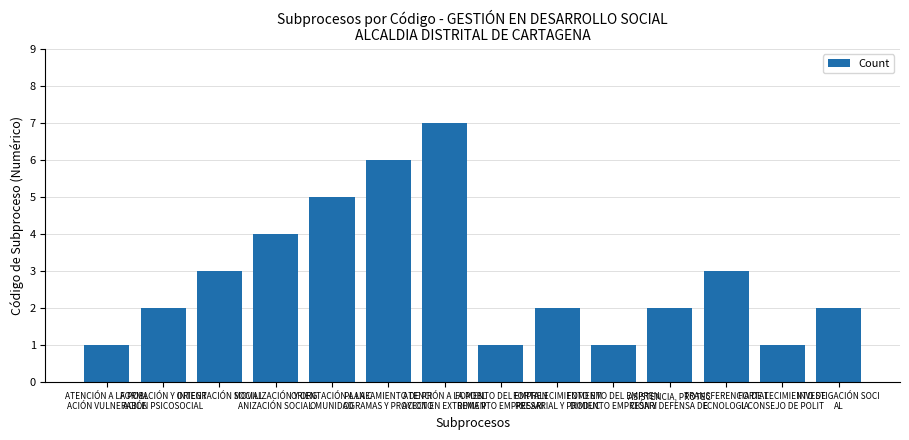

Are the bars horizontal?

No